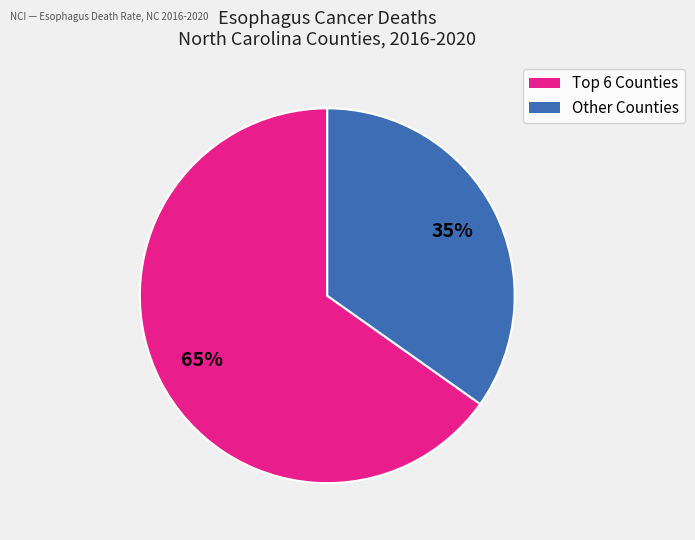

Does any single category account for the majority?

Yes